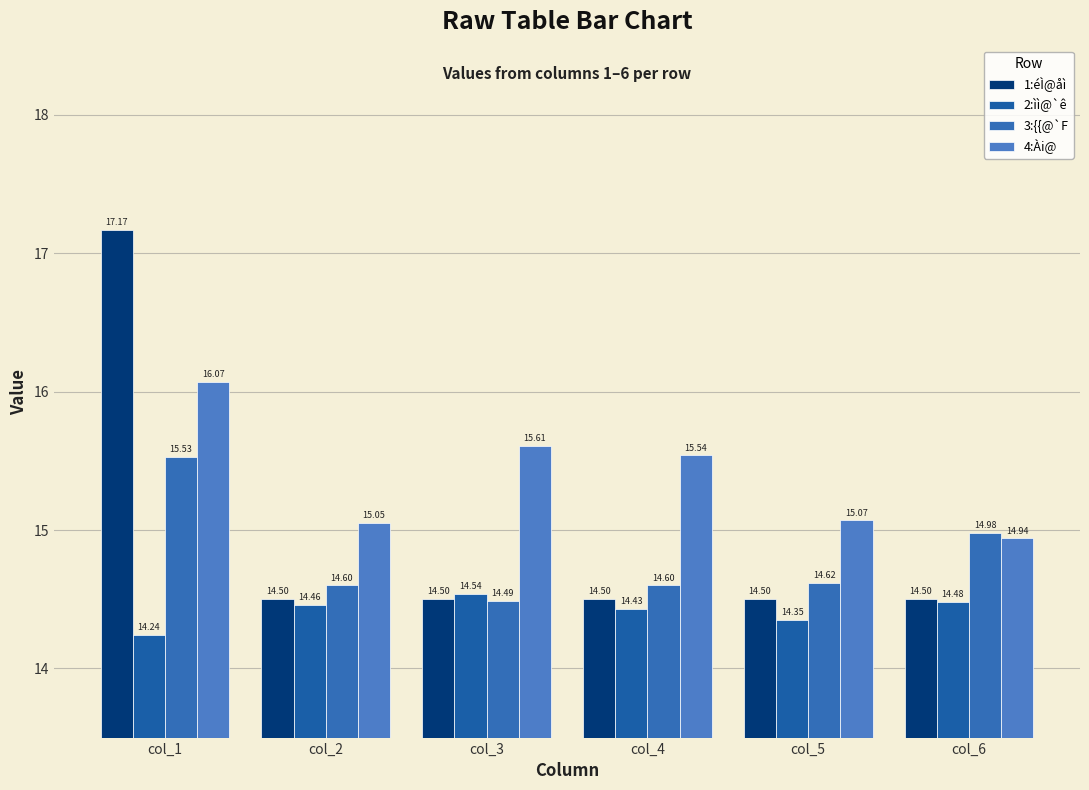

Are the bars grouped side by side (vs. stacked)?

Yes